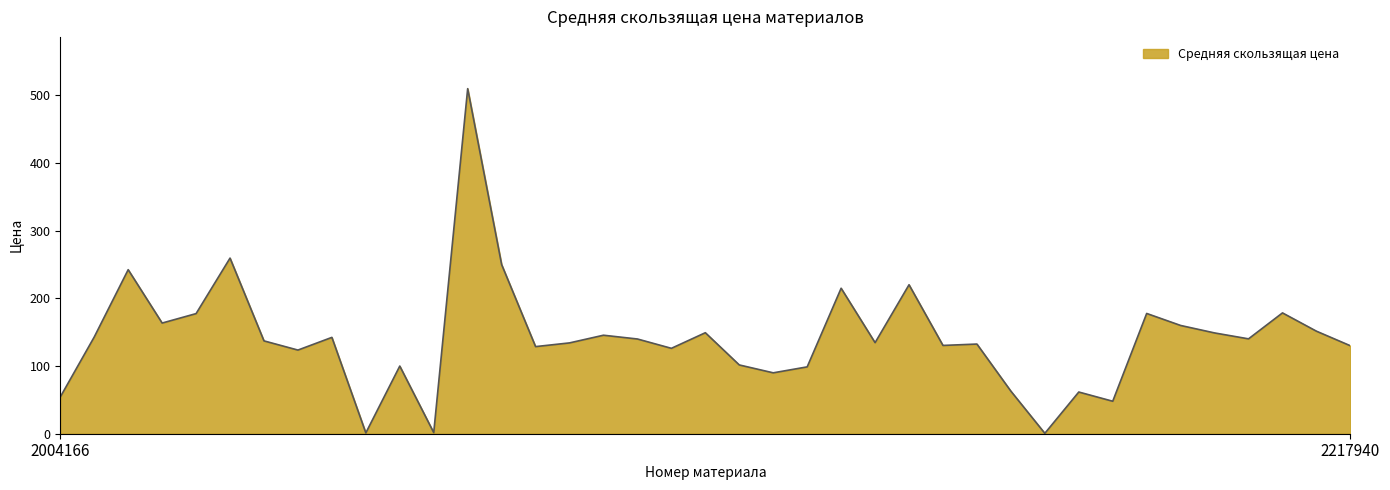

What is the difference between the maximum and minimum values?

509.4